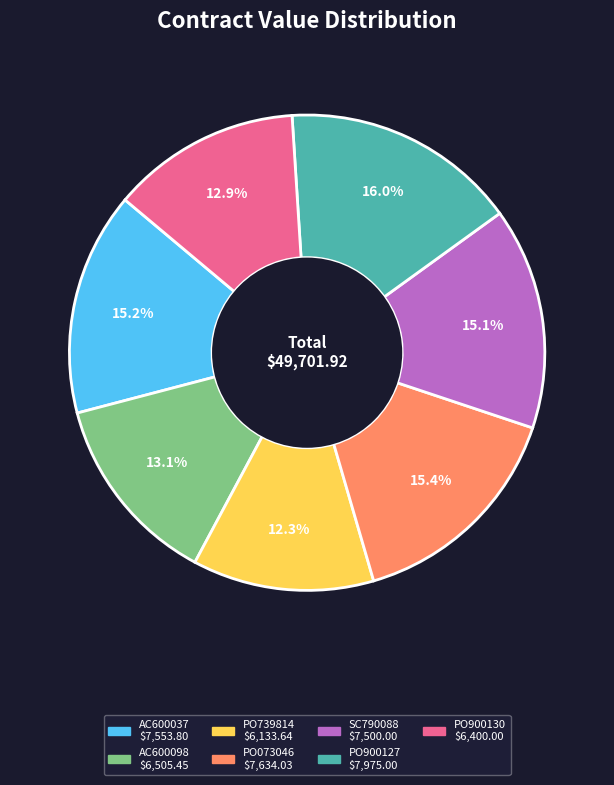

What percentage is the PO900127 slice, to the nearest percent?

16%